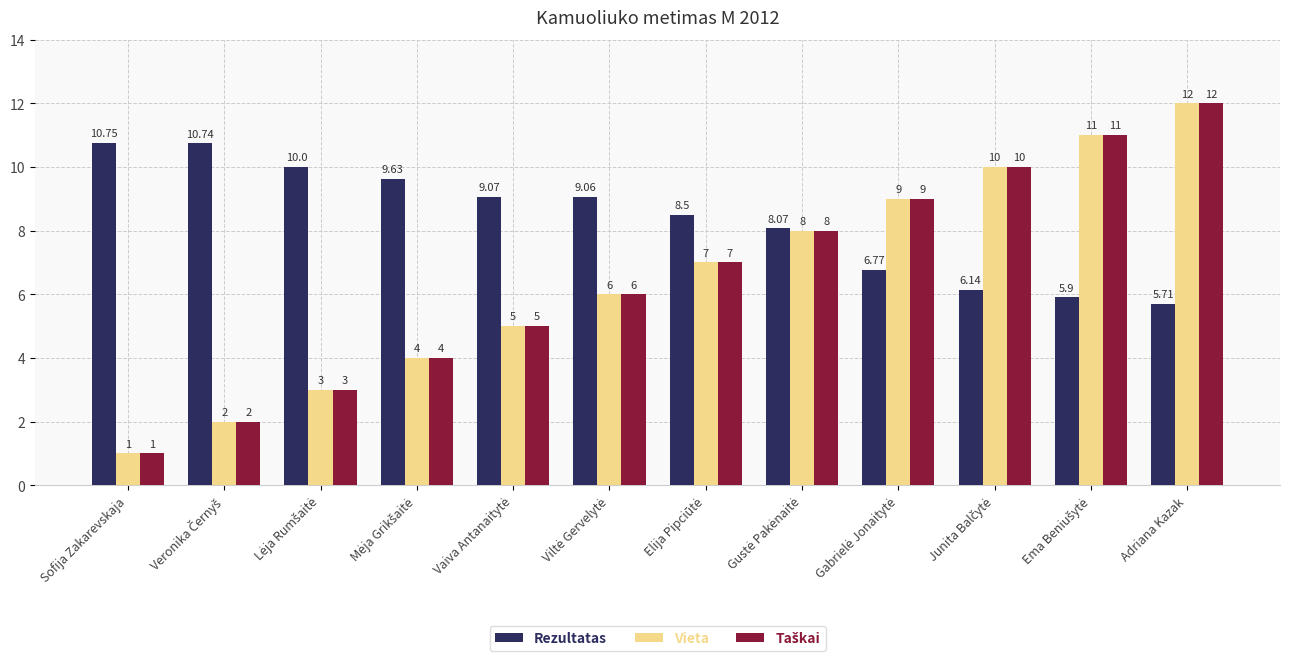

What is the difference between the maximum and minimum values in the Vieta series?

11.0